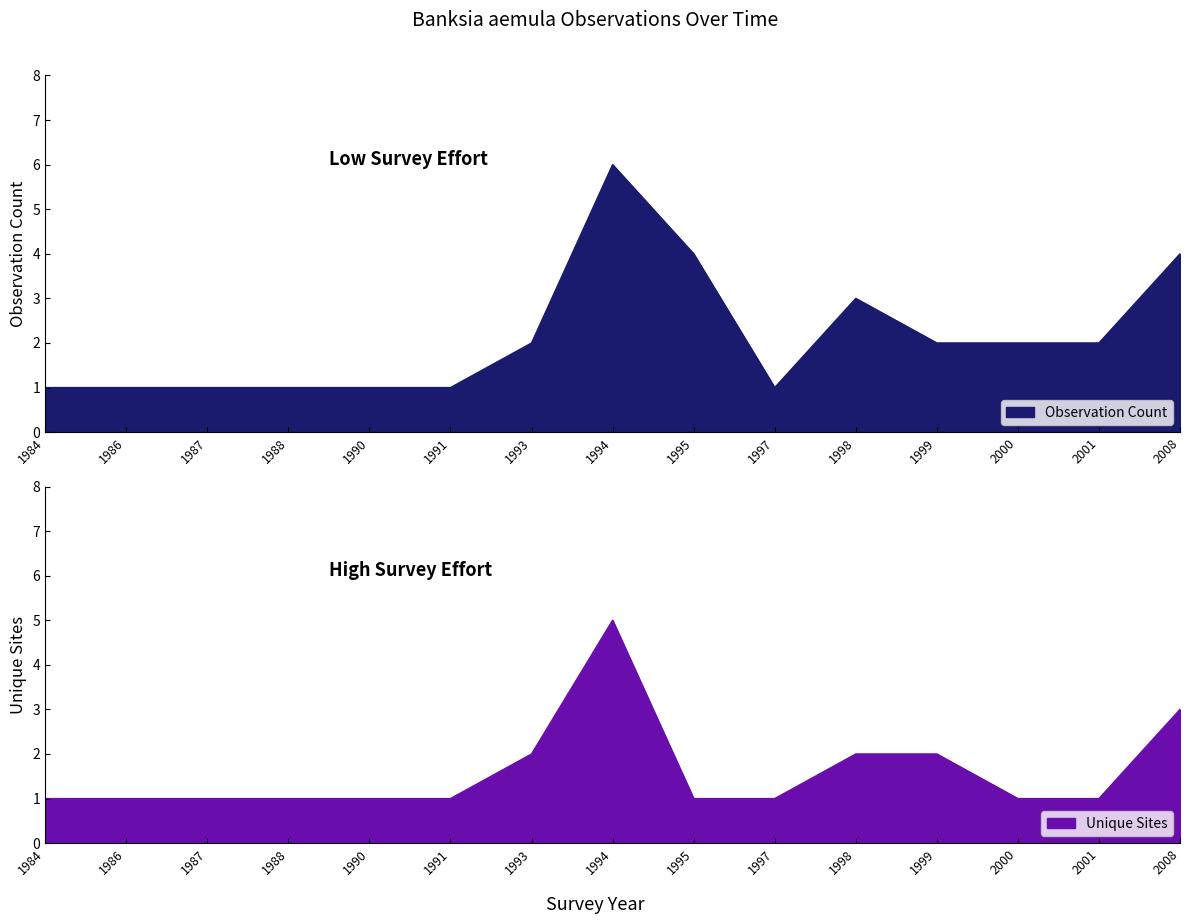

What value does the Unique Sites series have at 1991?

1